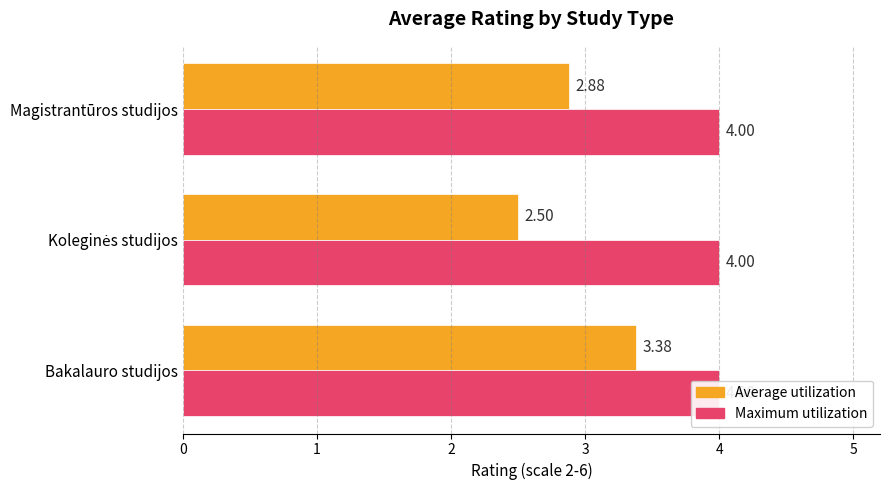

The Average utilization series shows 2.1 at Bakalauro studijos. True or false?

False